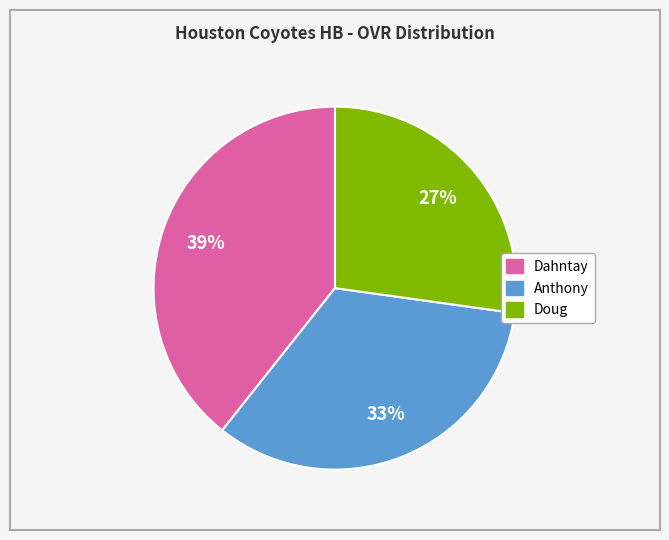

Do Dahntay and Anthony together represent more than half of the pie?

Yes